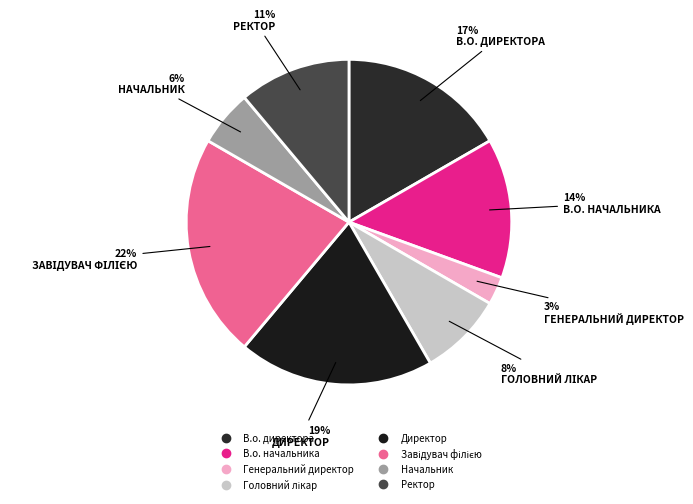

Is it true that Завідувач філією is 22% of the pie?

True